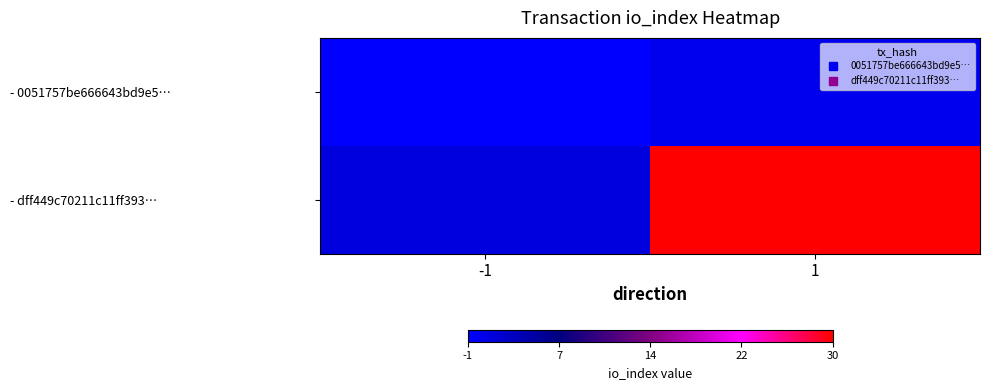

Rank the series at -1 from lowest to highest value.

- 0051757be666643bd9e5…, - dff449c70211c11ff393…